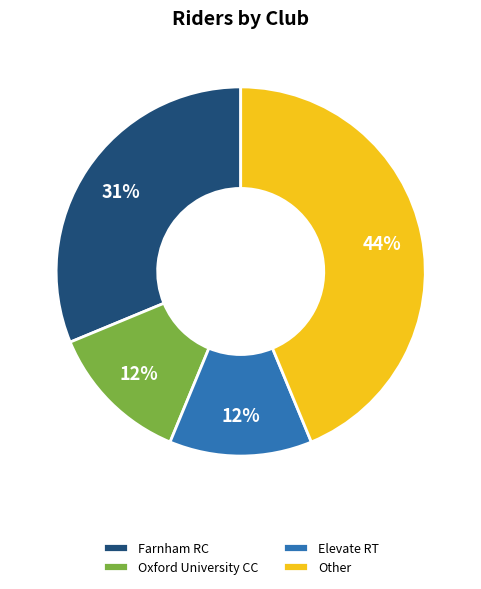

What percentage is the Other slice, to the nearest percent?

44%